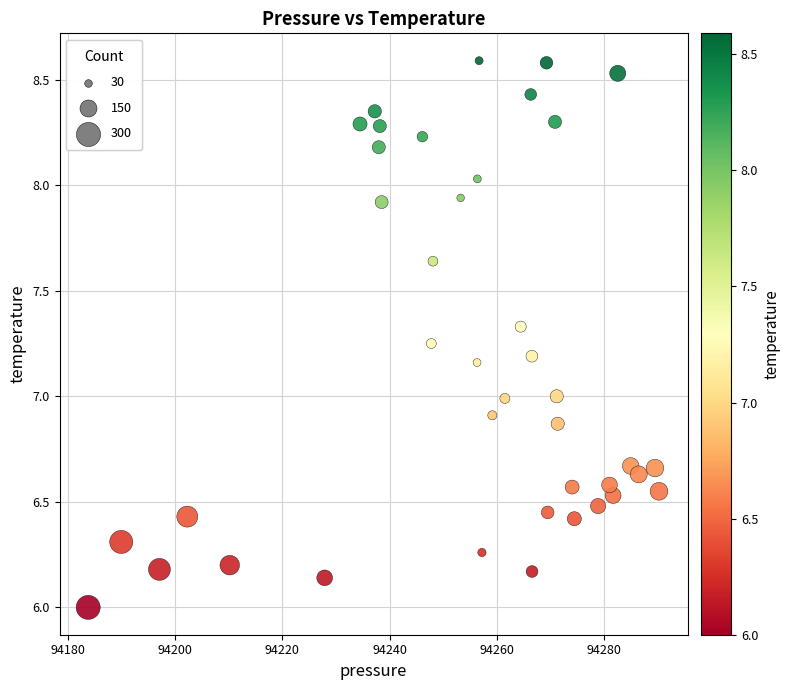

What is the range of Y values (max minus min)?

2.6